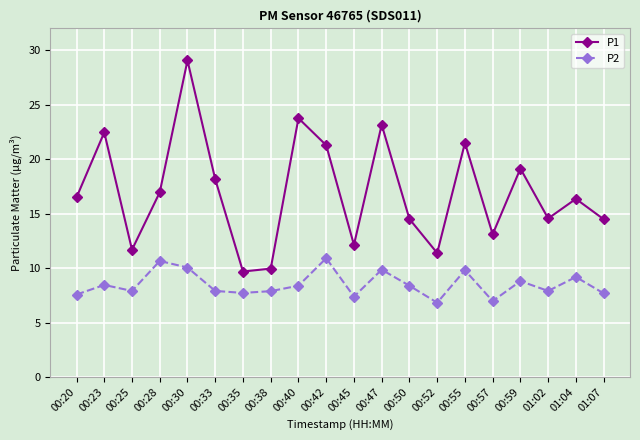

What is the label of the 20th point from the right?

00:20